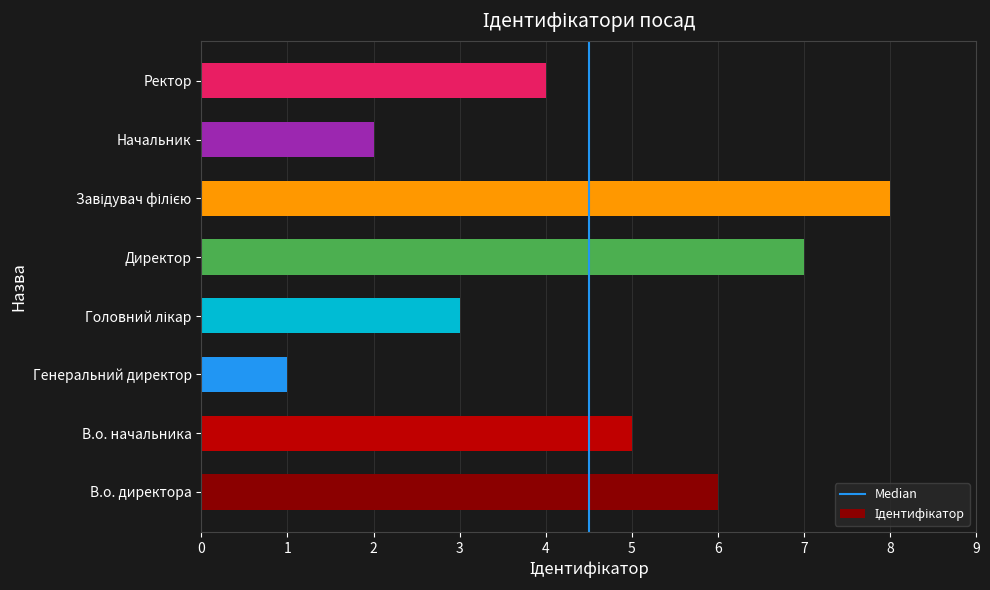

At which category does the chart reach its minimum across all series?

Генеральний директор